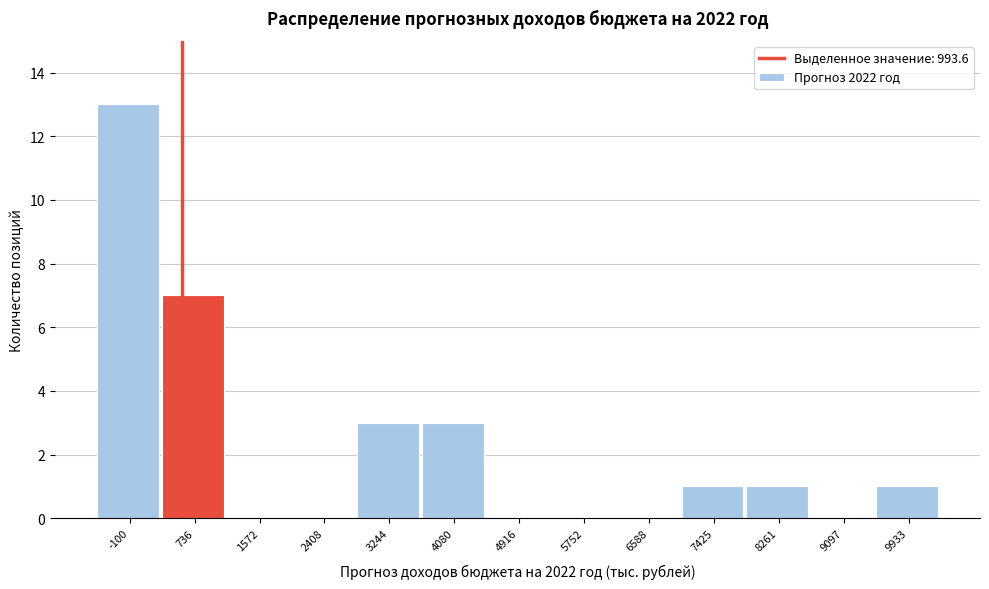

Reading left to right, extract all data points from this chart.

-100=13	736=7	1572=0	2408=0	3244=3	4080=3	4916=0	5752=0	6588=0	7425=1	8261=1	9097=0	9933=1